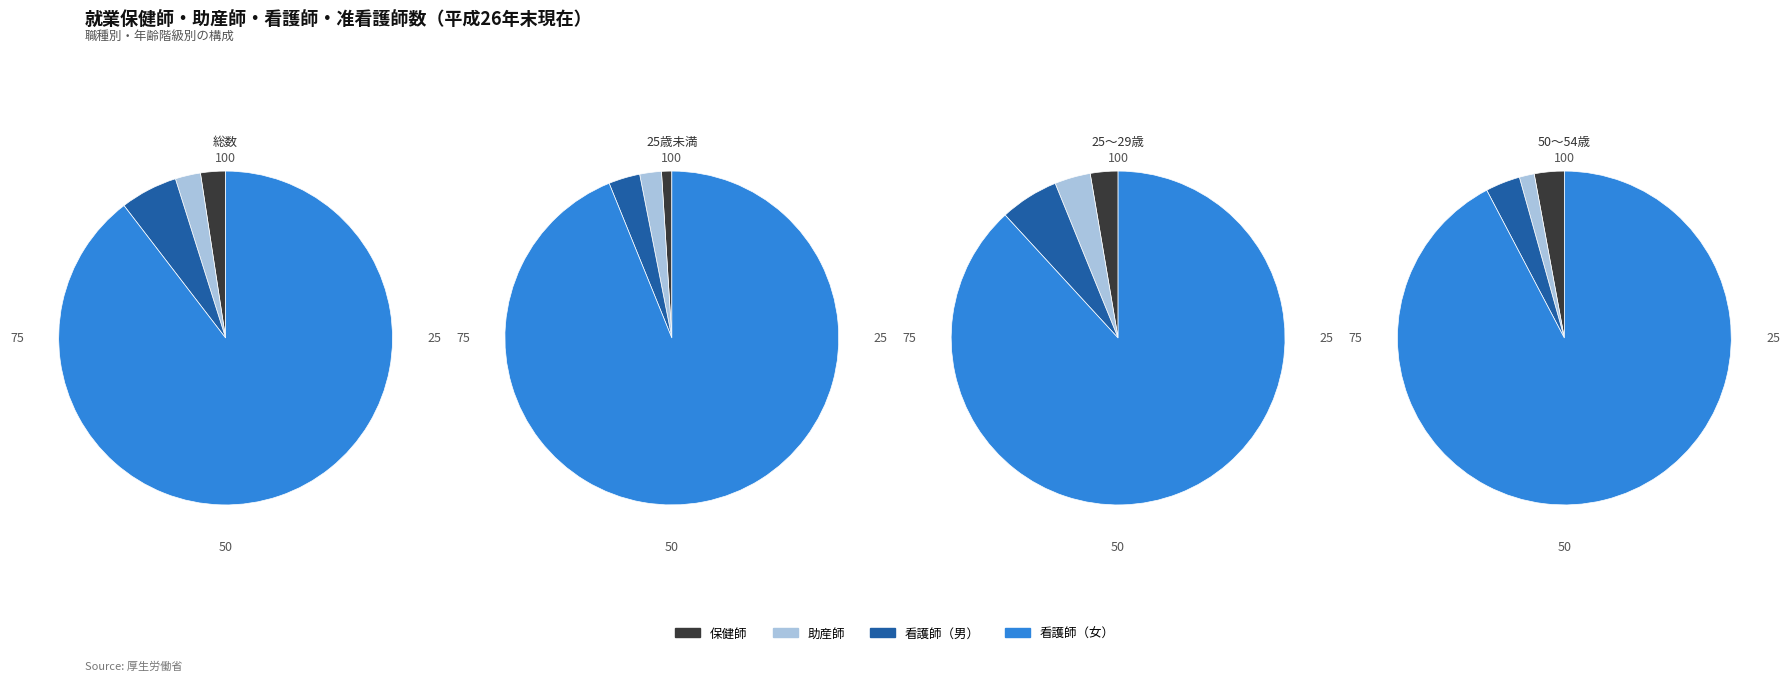

To the nearest percent, what portion does 25歳未満 represent?

5%